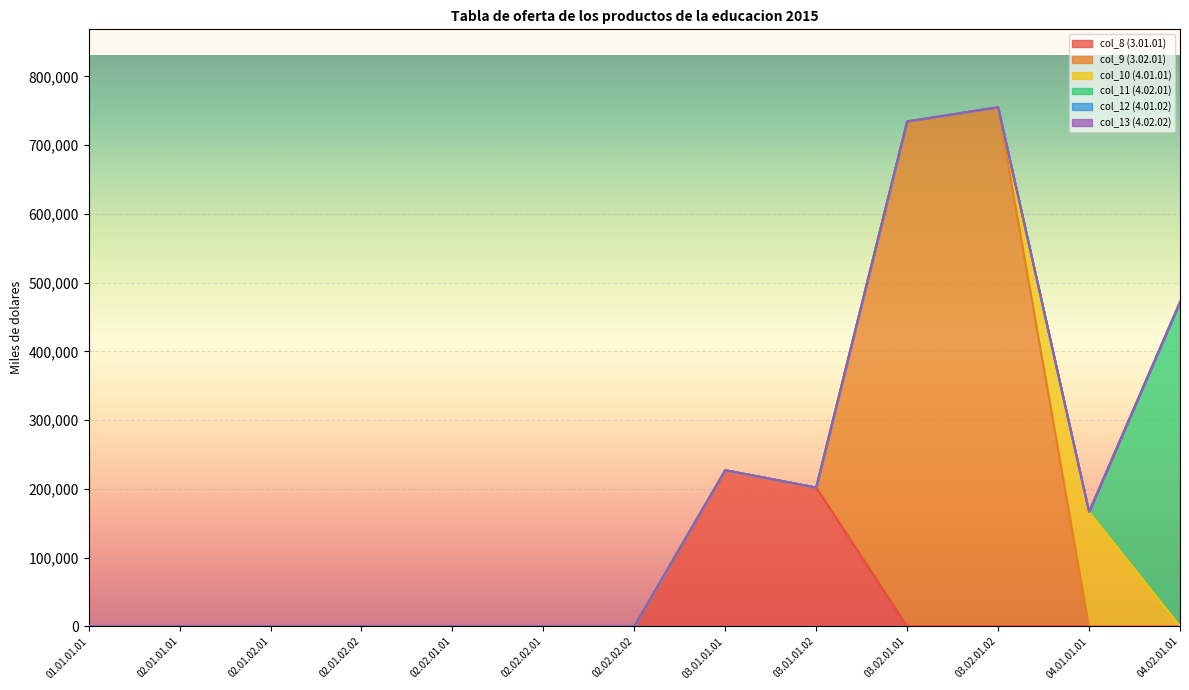

What is the label of the 2nd point from the right?

04.01.01.01